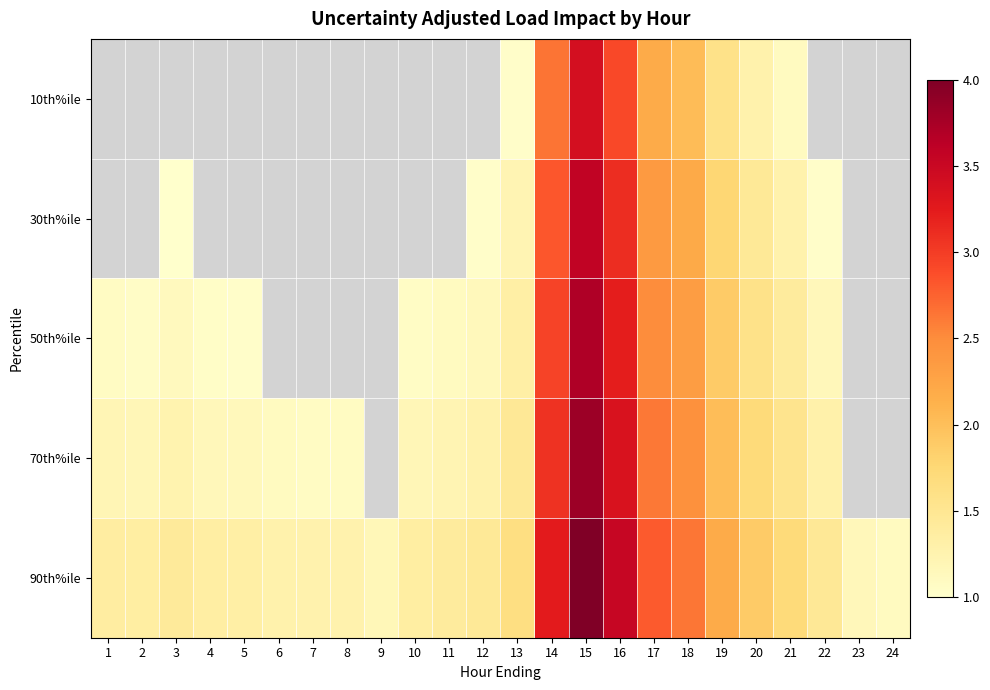

What is the maximum value shown in the chart?

4.0